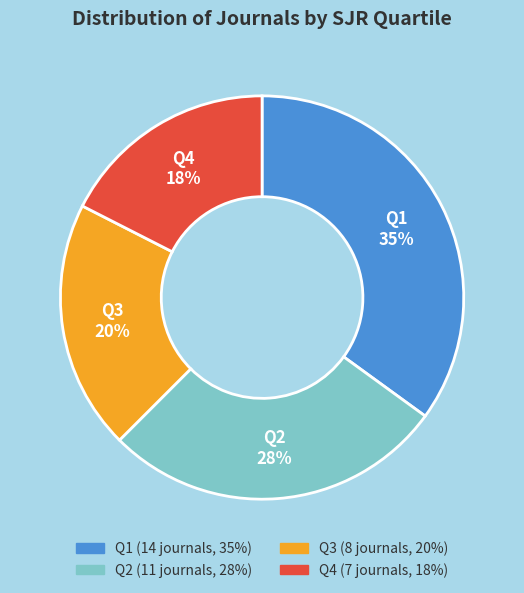

To the nearest percent, what is the average slice percentage?

25%